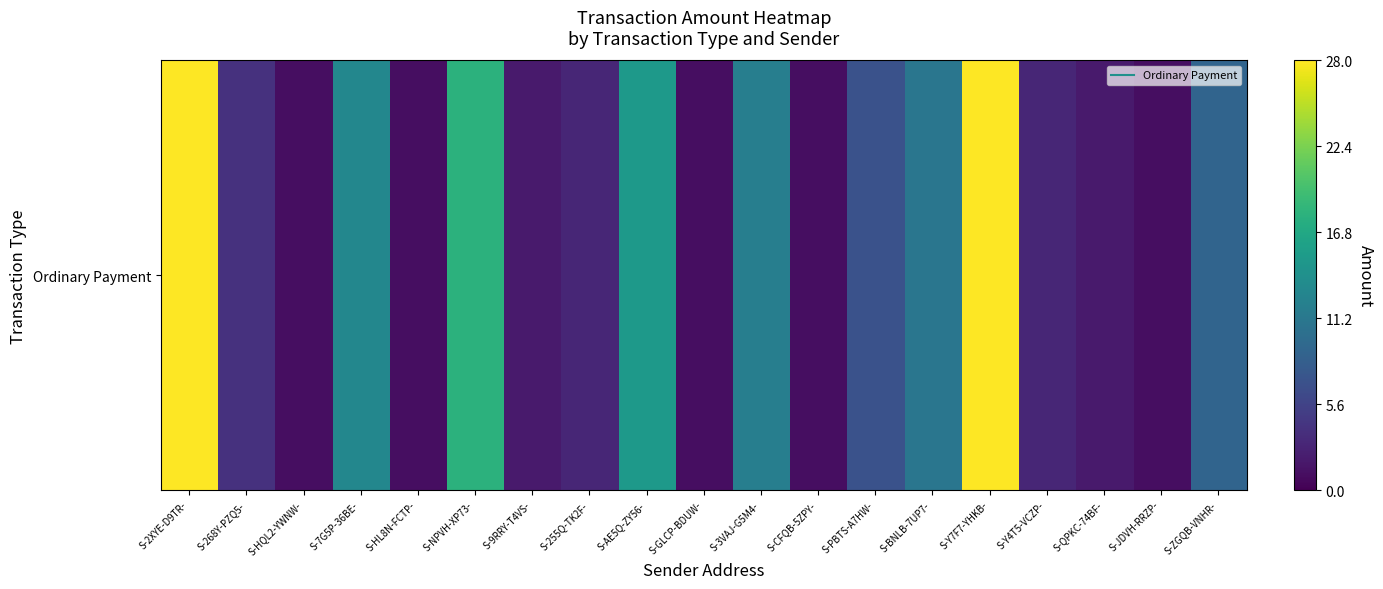

Is it true that the value at S-HQL2-YWNW- is 0.0?

True